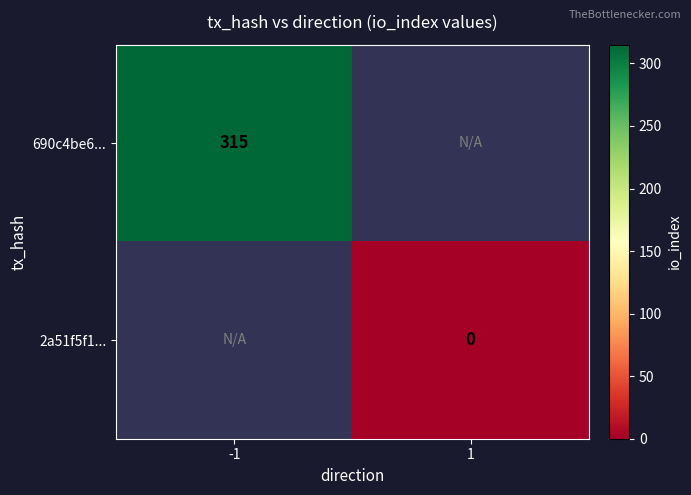

Count the number of data series in this chart.

2